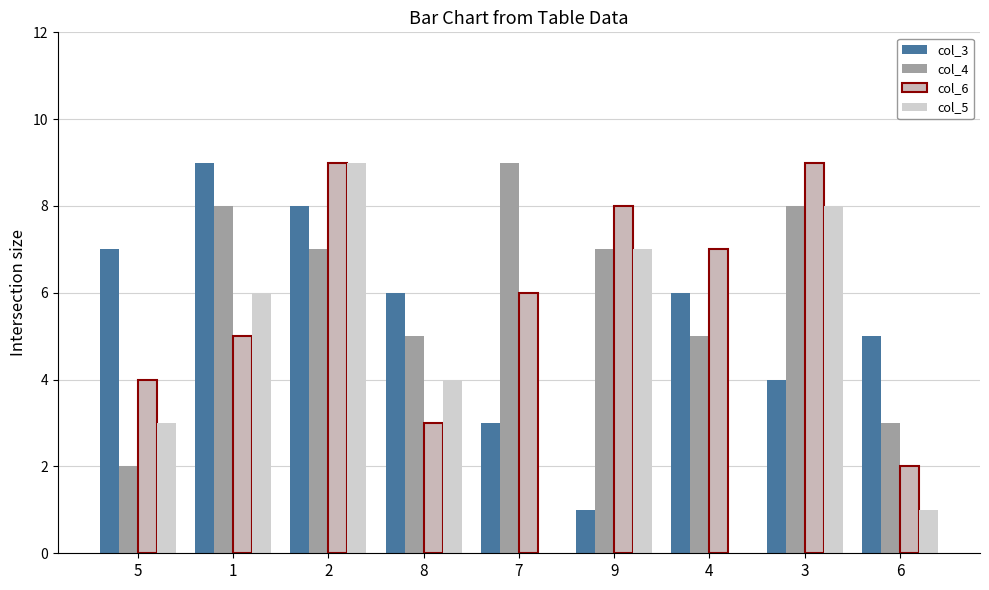

Which series changed the most between 2 and 6?

col_5